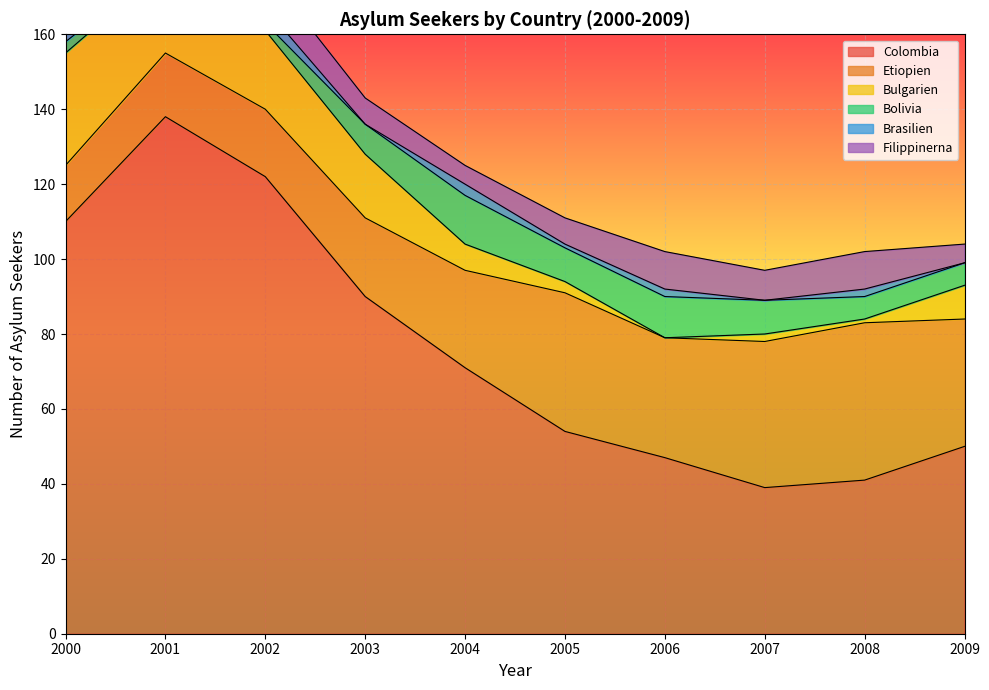

Which has a higher value, 2000 or 2003?

2000